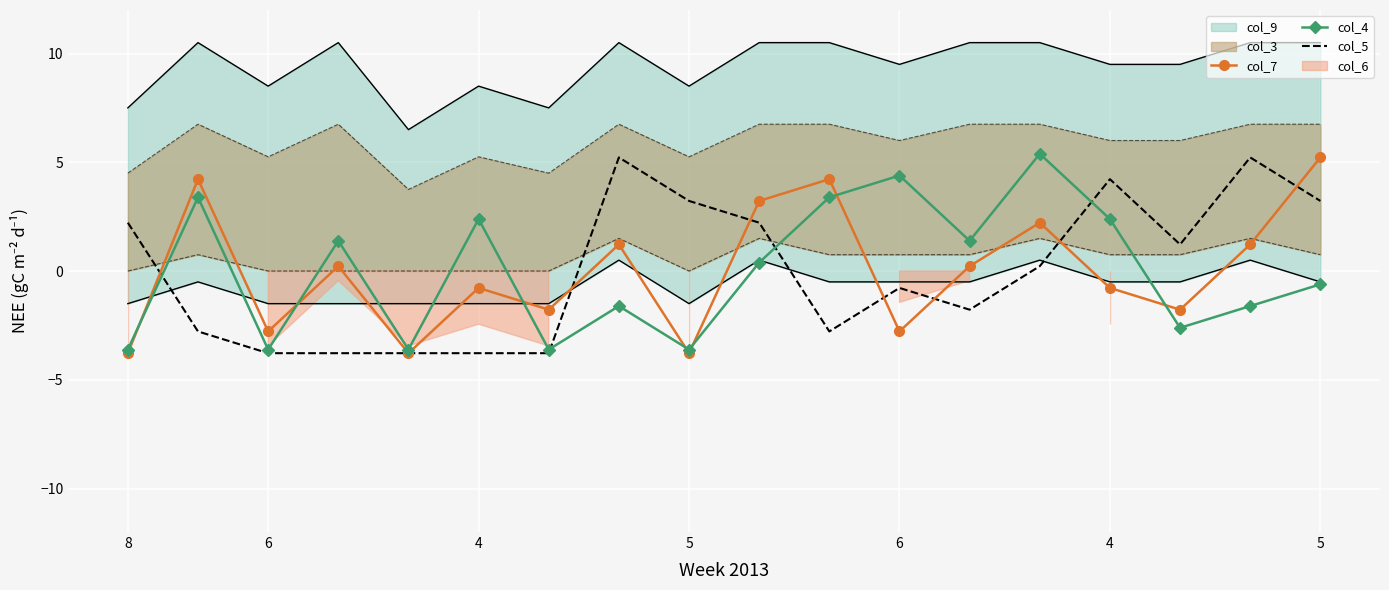

What is the highest value of the col_5 series?

5.2